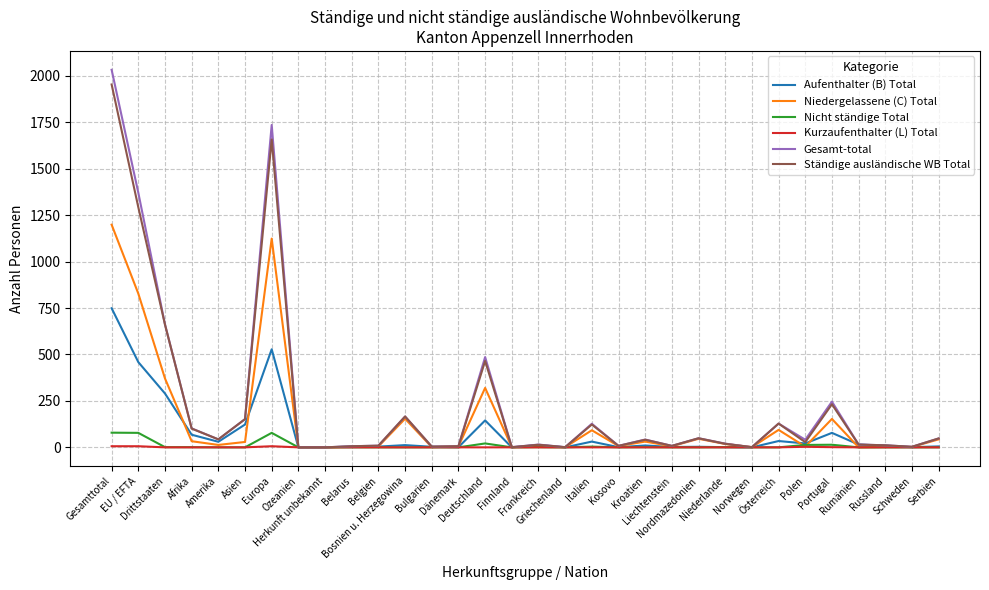

Which series has the largest range (max minus min)?

Gesamt-total